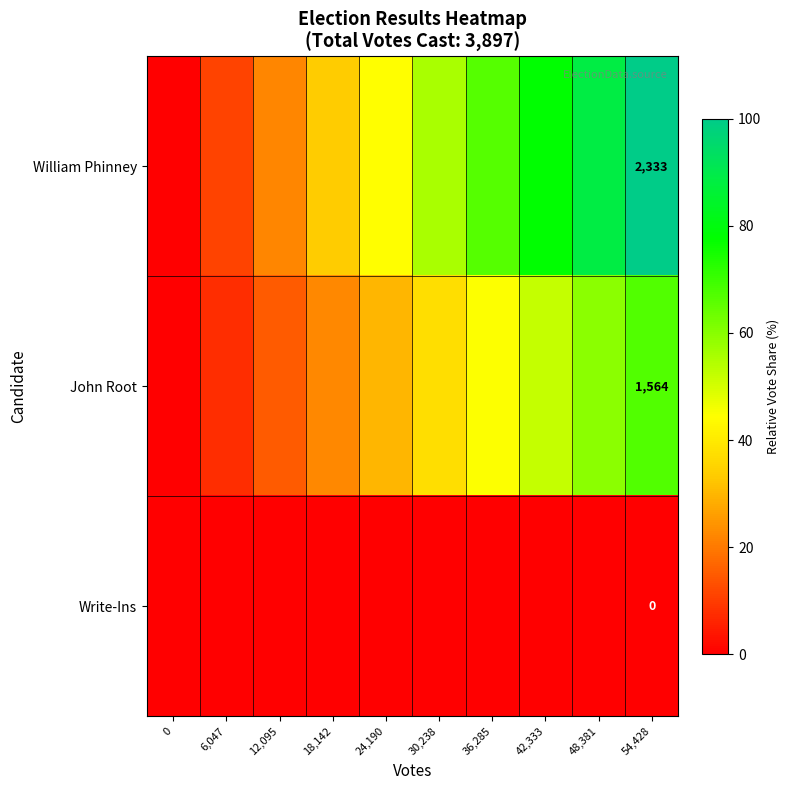

The value of William Phinney at 12,095 is 22.2. True or false?

True